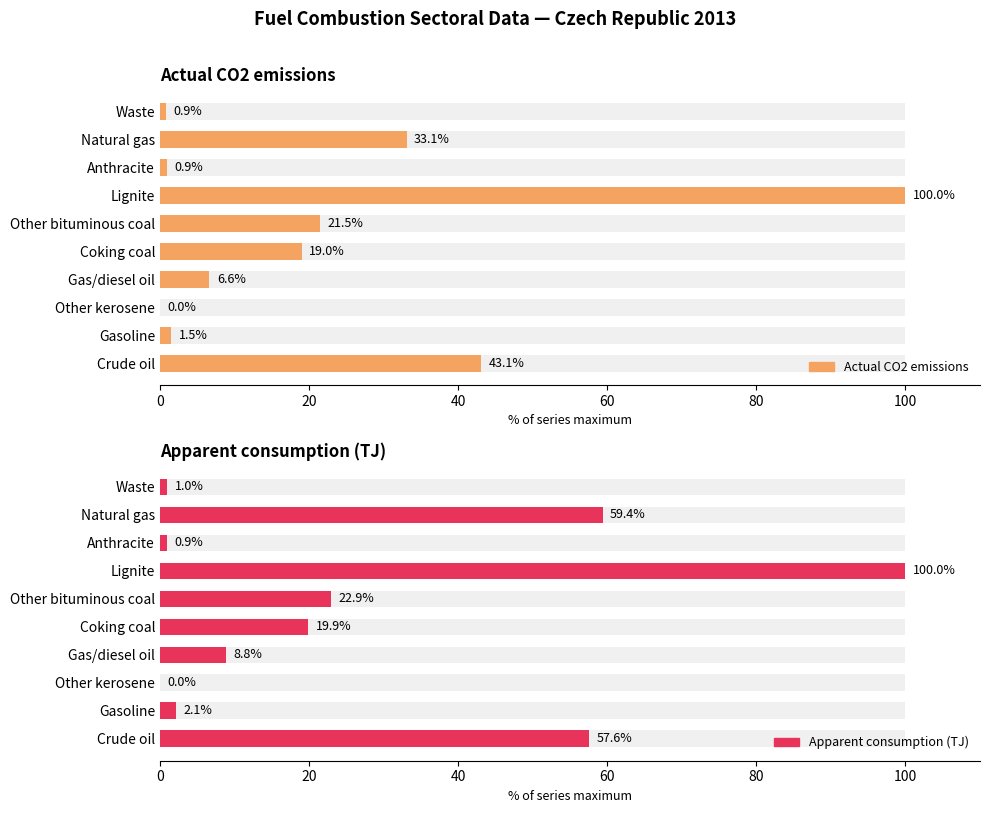

The Actual CO2 emissions series shows 51.4 at Natural gas. True or false?

False